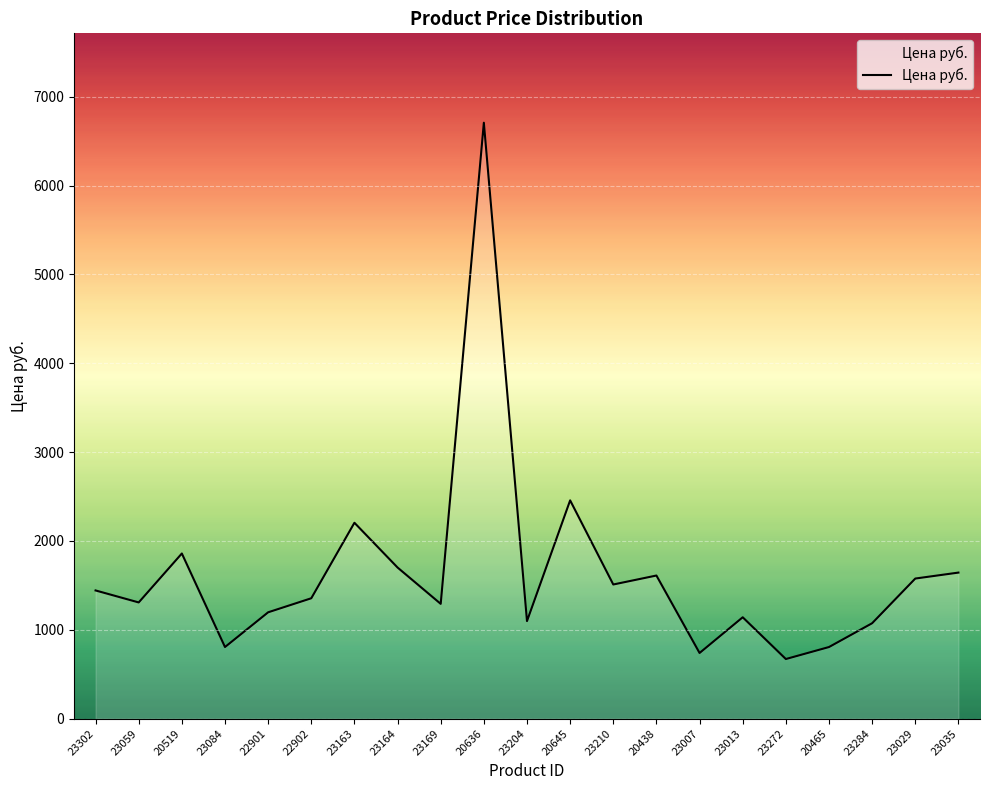

What is the approximate value at 20438, to the nearest 50?

1600